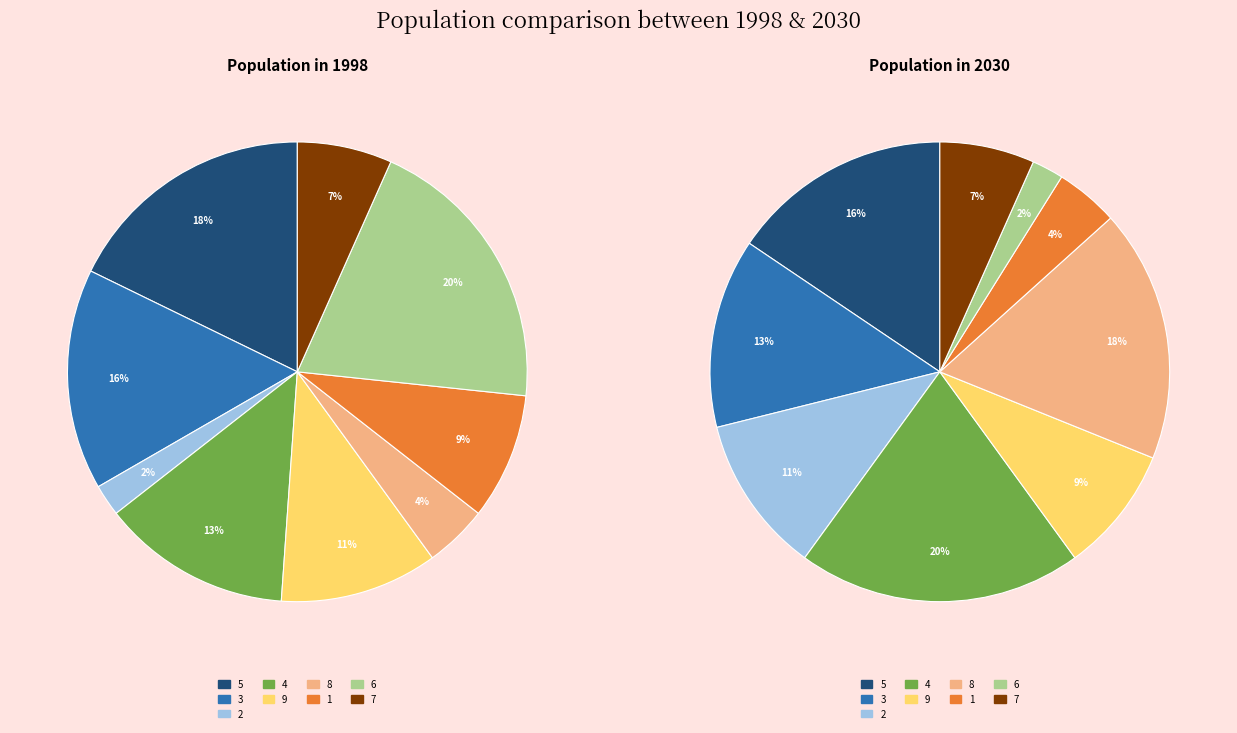

What percentage is the 1 slice, to the nearest percent?

9%